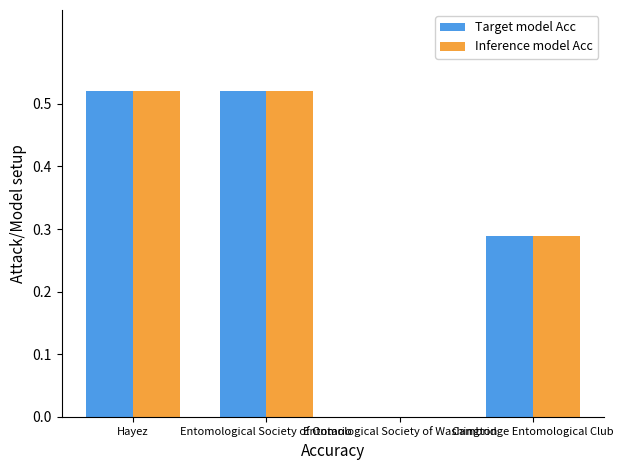

What is the total value across all series at Cambridge Entomological Club?

0.6